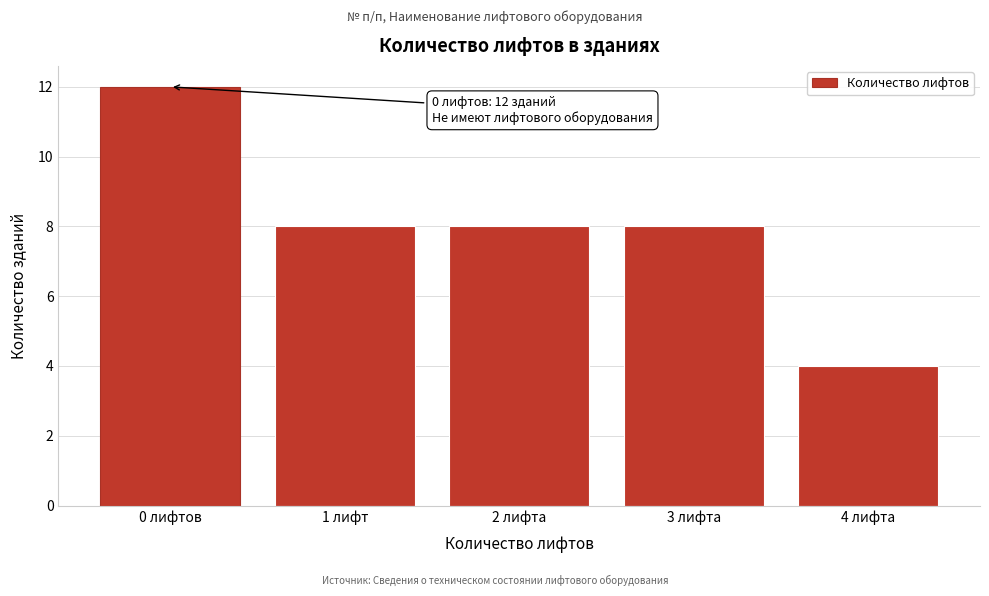

Reading left to right, extract all data points from this chart.

0 лифтов=12	1 лифт=8	2 лифта=8	3 лифта=8	4 лифта=4